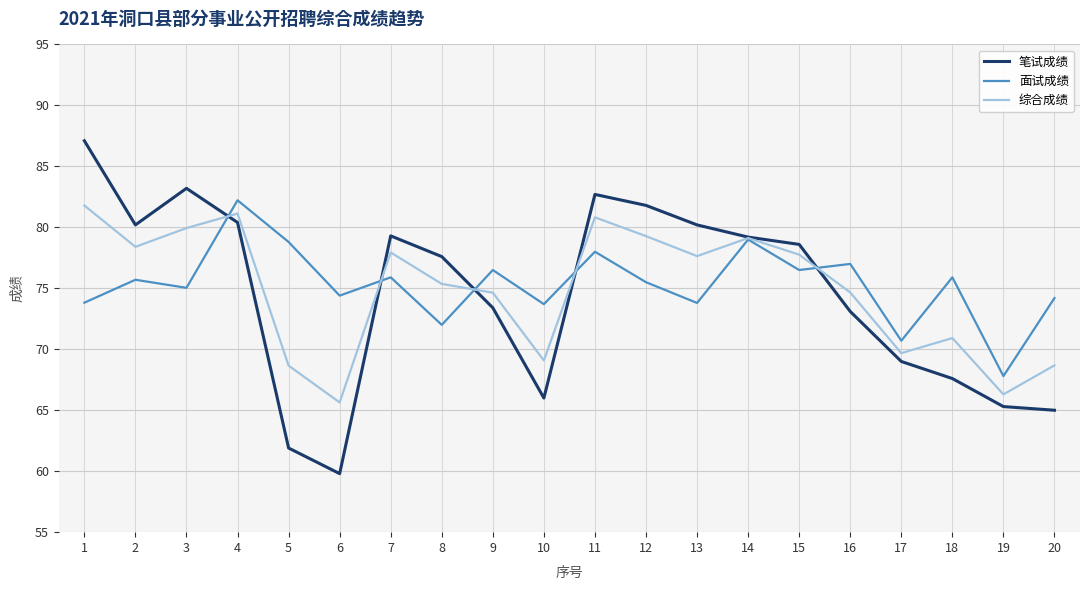

The 笔试成绩 series shows 79.2 at 14. True or false?

True